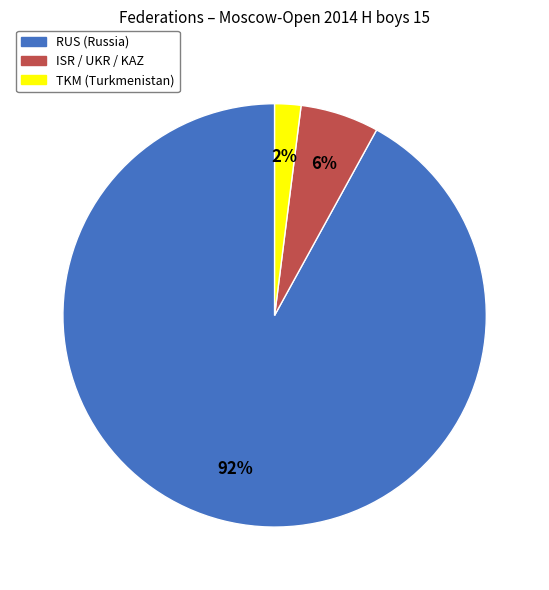

How many segments does this pie chart have?

3